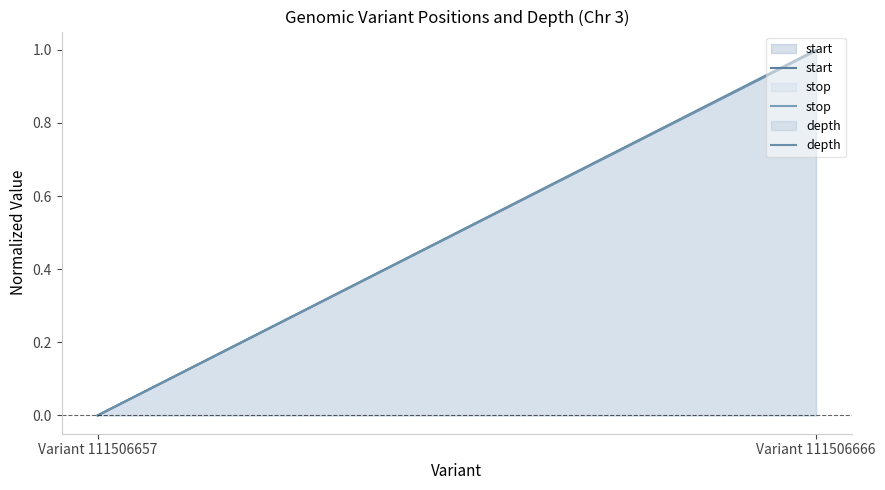

Which has a higher value, Variant 111506666 or Variant 111506657?

Variant 111506666